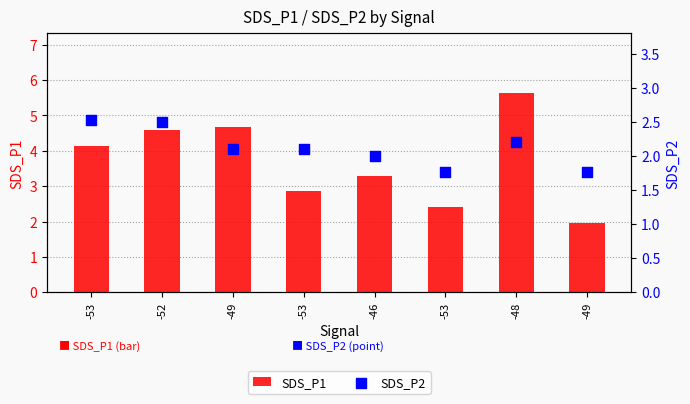

At which category is the sum across all series the highest?

-48